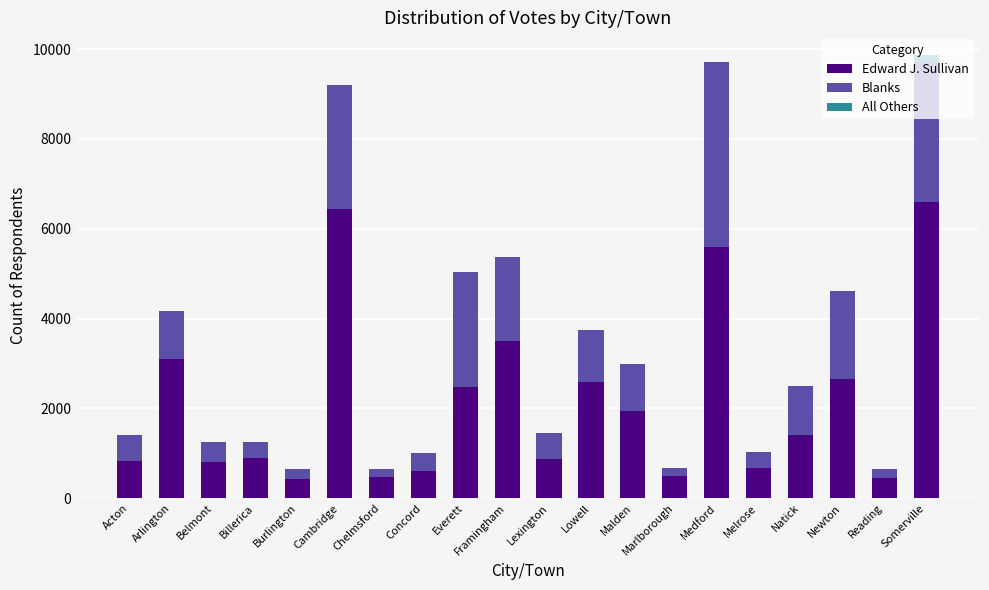

What is the average value of the Edward J. Sullivan series?

2141